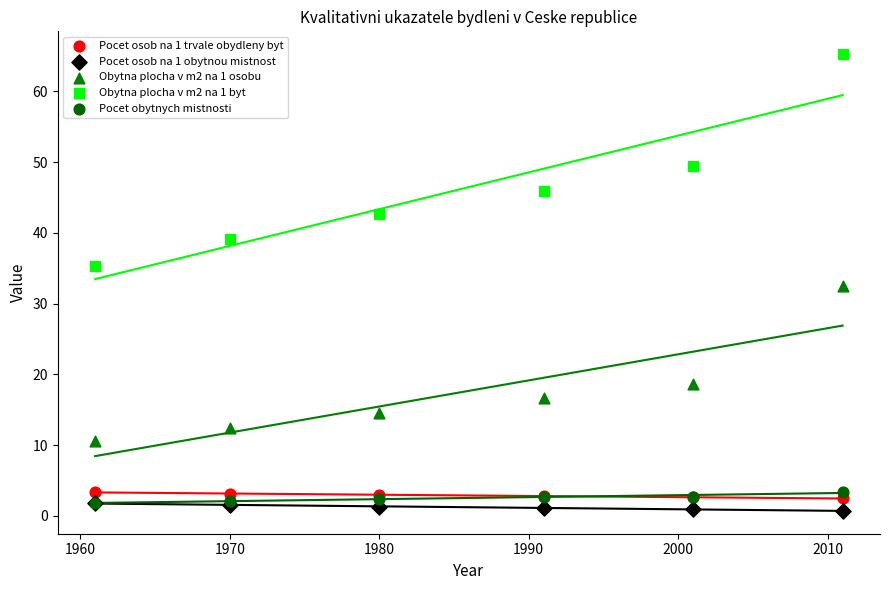

Which series has the largest Y range (max minus min)?

Obytna plocha v m2 na 1 byt